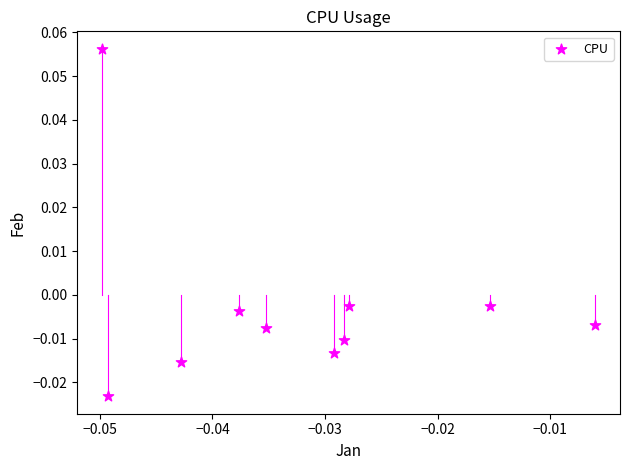

How many points are shown in the scatter plot?

10